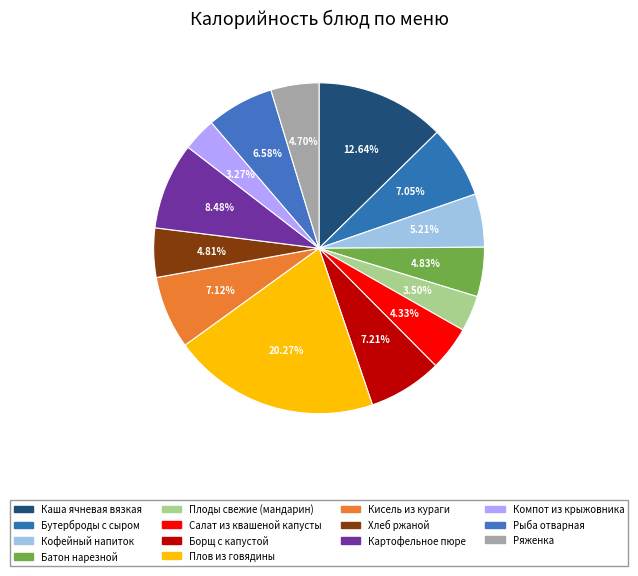

To the nearest percent, what percentage of the pie is Плов из говядины?

20%